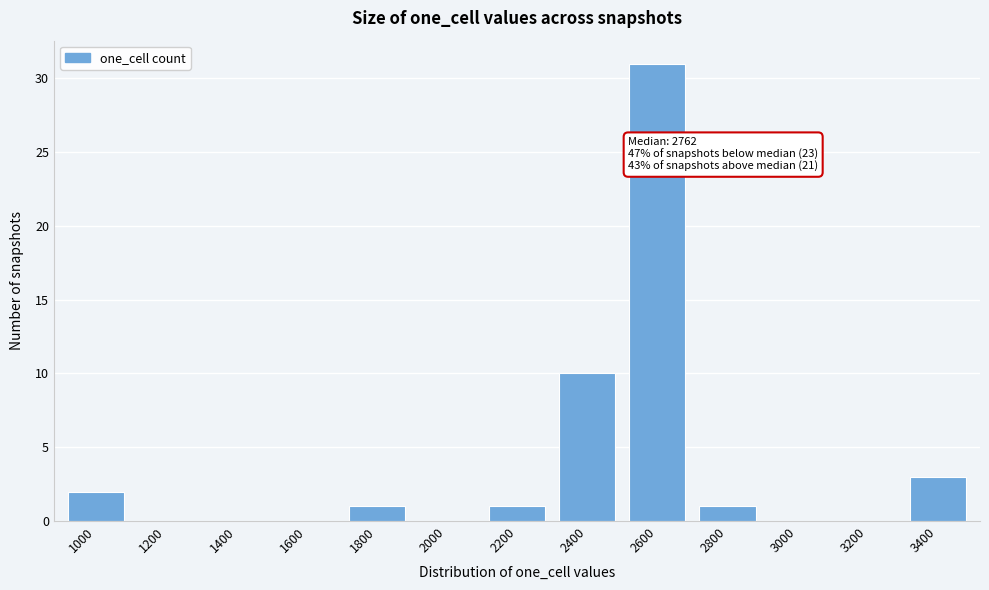

Reading left to right, list all the values displayed in this chart.

1000=2	1200=0	1400=0	1600=0	1800=1	2000=0	2200=1	2400=10	2600=31	2800=1	3000=0	3200=0	3400=3